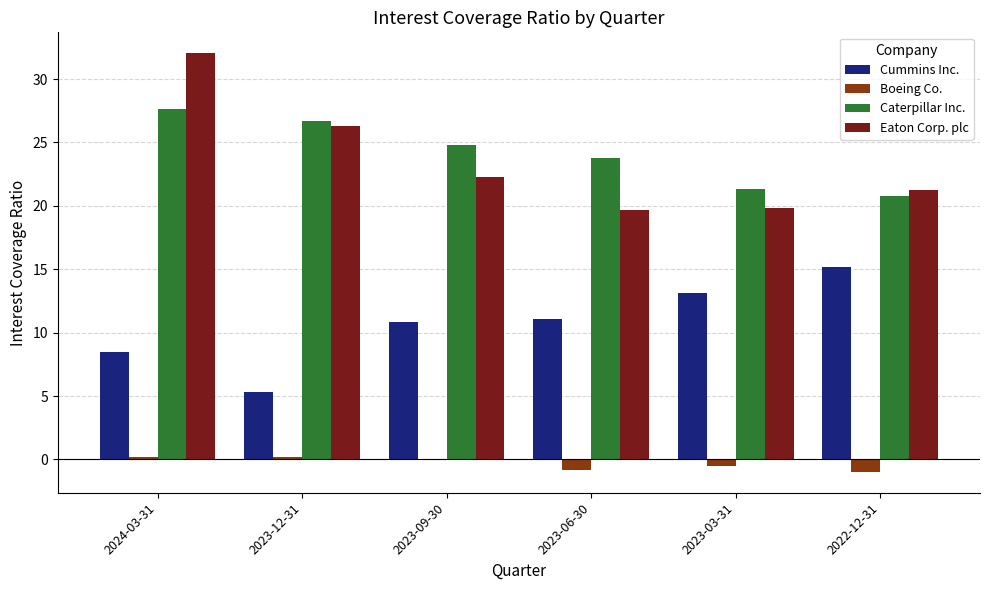

List the labels in order of Boeing Co. value, smallest first.

2022-12-31, 2023-06-30, 2023-03-31, 2023-09-30, 2023-12-31, 2024-03-31